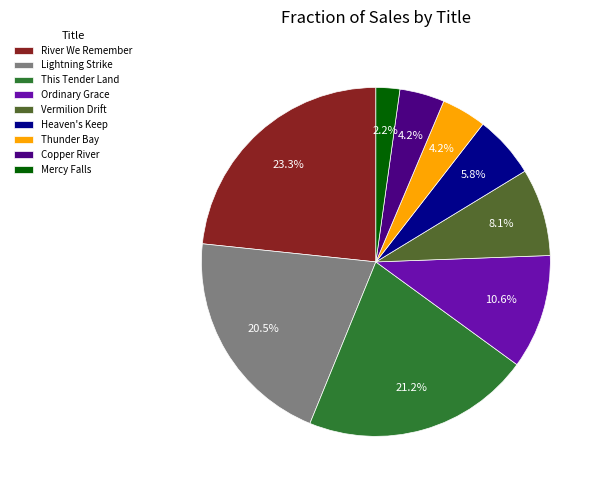

How many slices are in this pie chart?

9